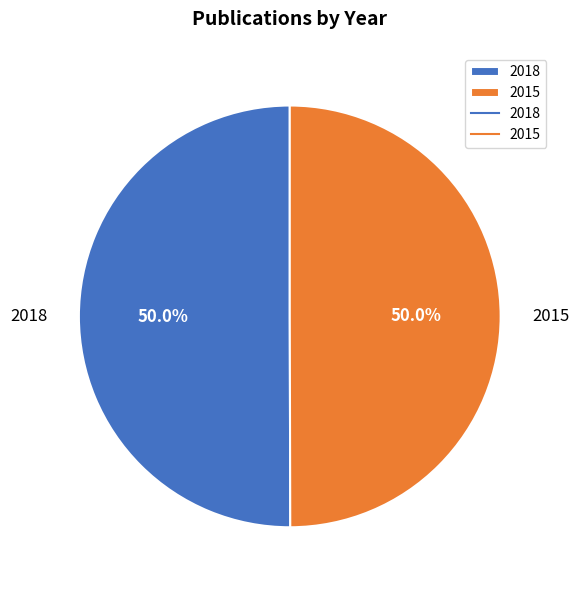

What is the ratio of the value at 2018 to the value at 2015?

1.0